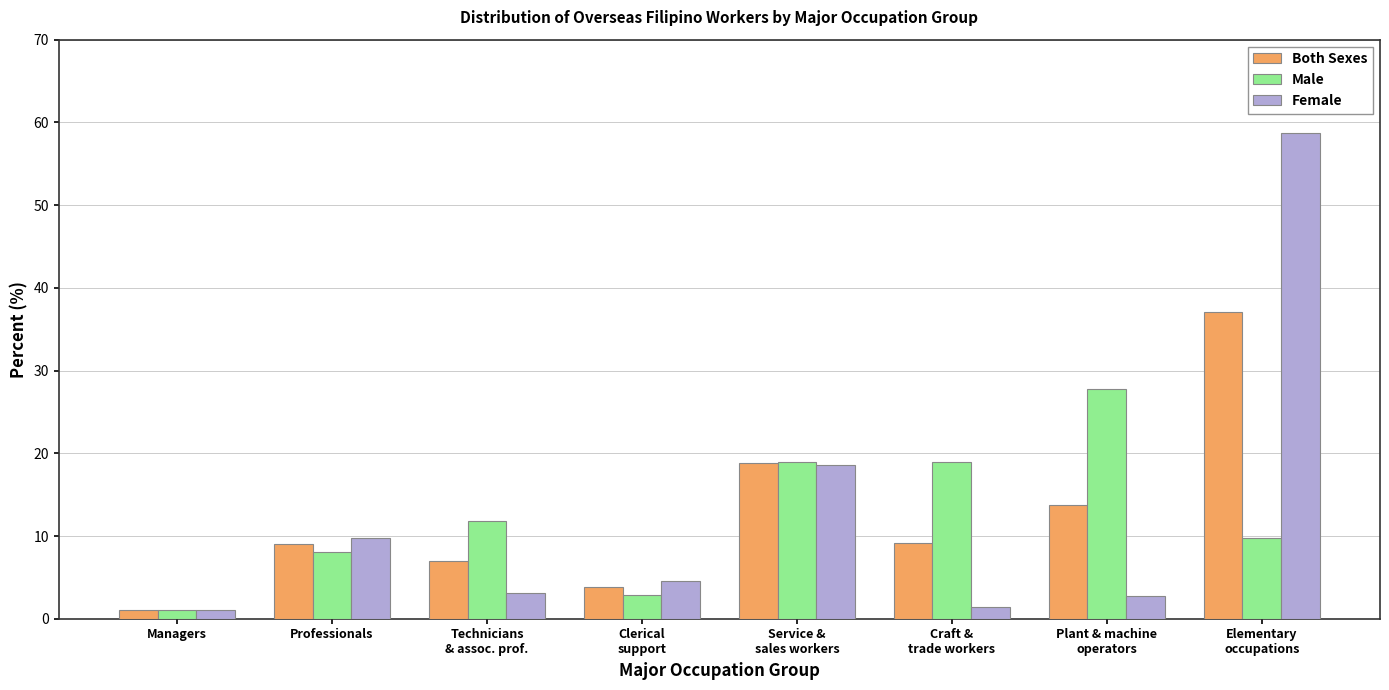

How many bars are there in total?

24